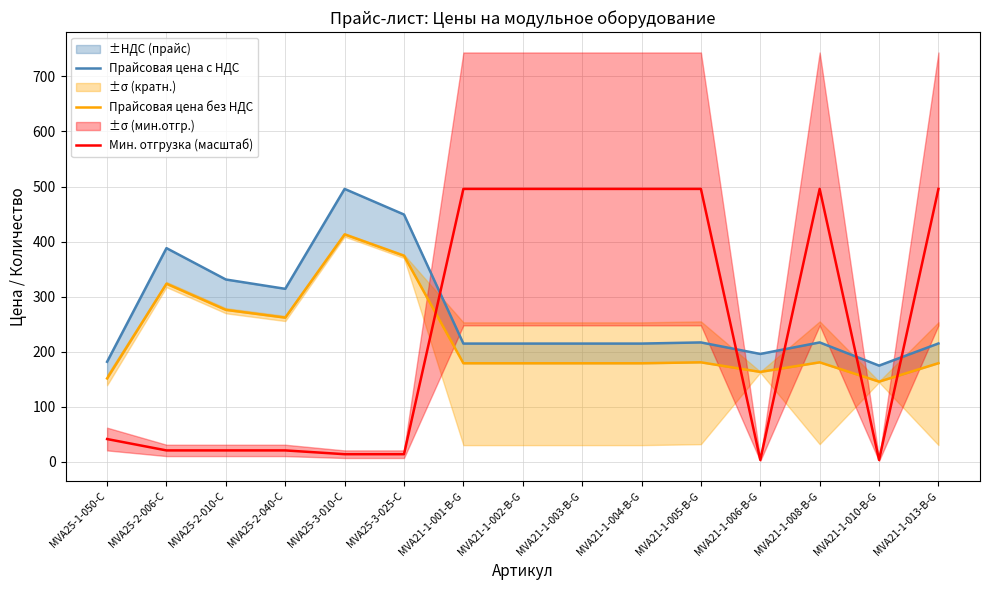

Where is Мин. отгрузка (масштаб) nearest to the value 249?

MVA25-1-050-C